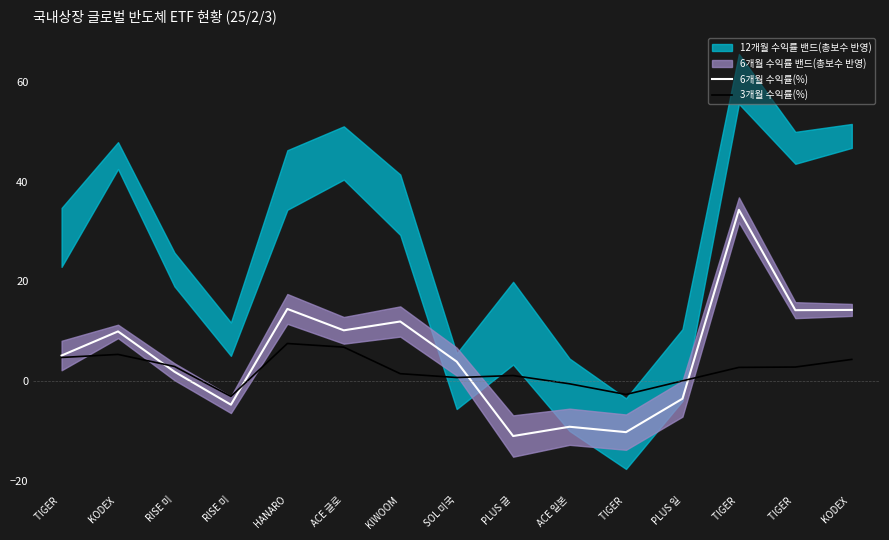

Reading right to left, list all the values displayed in this chart.

6개월 수익률(%): KODEX =14.3	TIGER =14.2	TIGER =34.4	PLUS 일=-3.5	TIGER =-10.2	ACE 일본=-9.1	PLUS 글=-11.0	SOL 미국=3.9	KIWOOM=12.0	ACE 글로=10.2	HANARO=14.5	RISE 미=-4.7	RISE 미=1.9	KODEX =10.0	TIGER =5.2
3개월 수익률(%): KODEX =4.4	TIGER =2.8	TIGER =2.8	PLUS 일=0.1	TIGER =-2.7	ACE 일본=-0.5	PLUS 글=1.1	SOL 미국=0.7	KIWOOM=1.5	ACE 글로=6.8	HANARO=7.6	RISE 미=-3.0	RISE 미=3.0	KODEX =5.4	TIGER =4.8